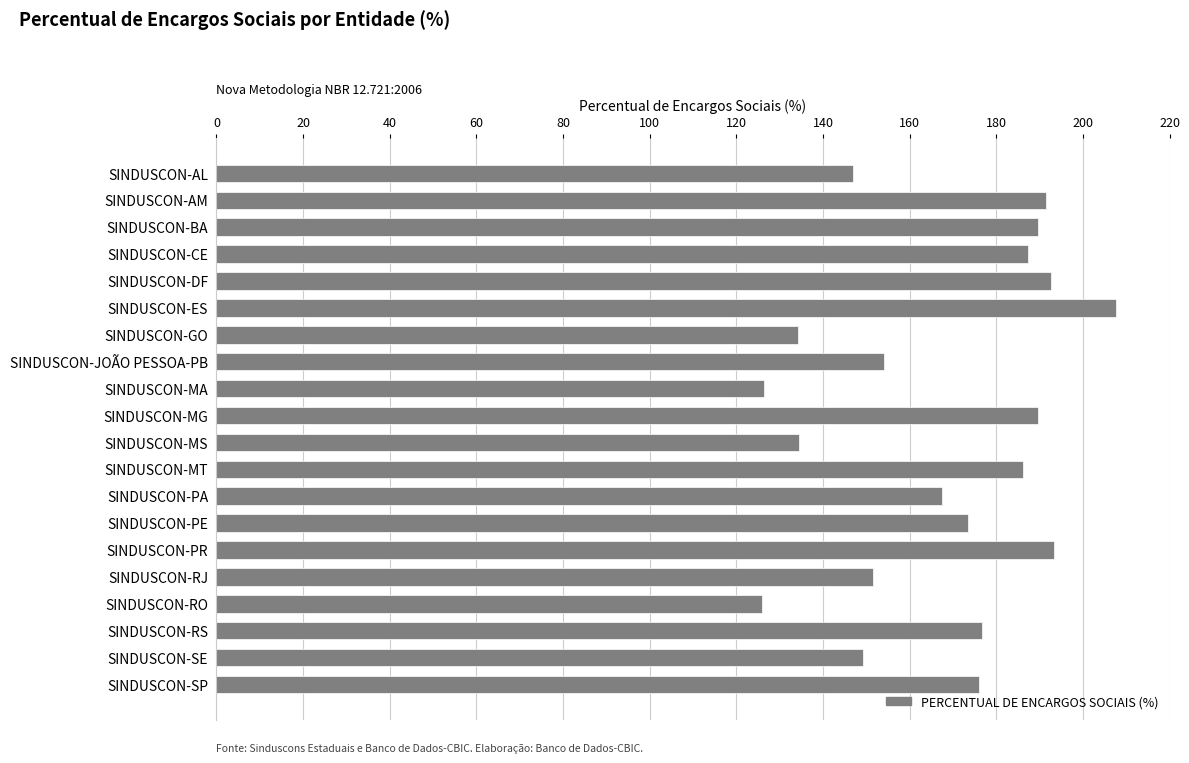

How many bars are there in total?

20